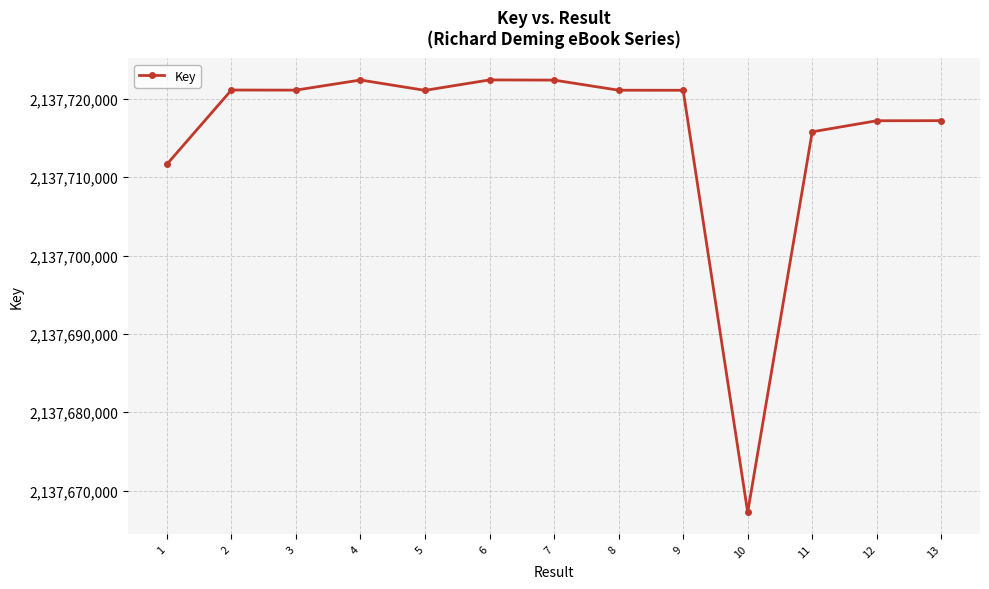

What is the smallest value displayed?

2137667223